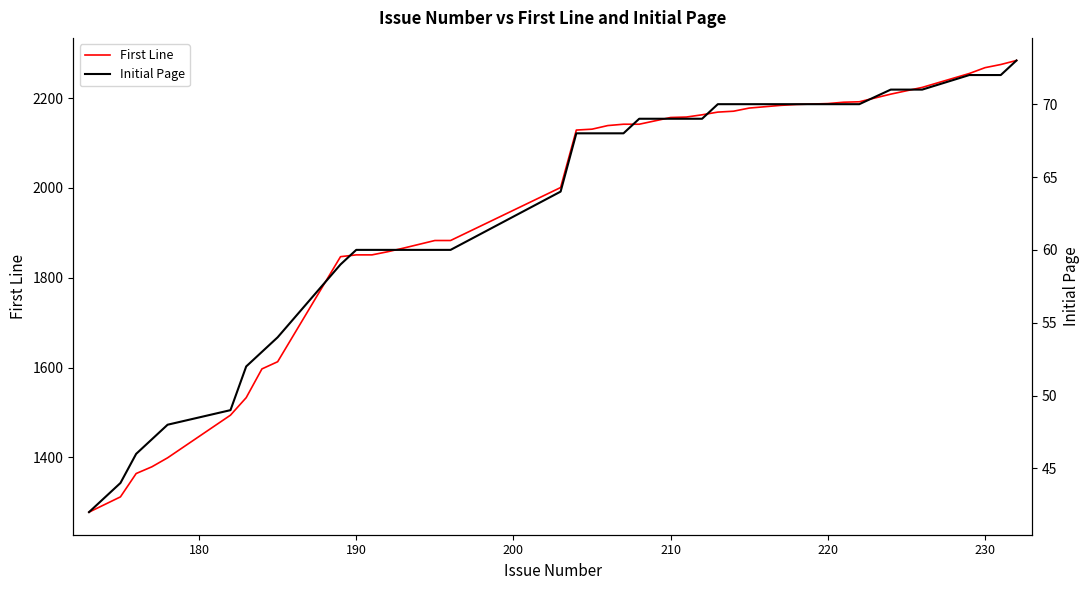

Is this an area chart (filled region under the line)?

No